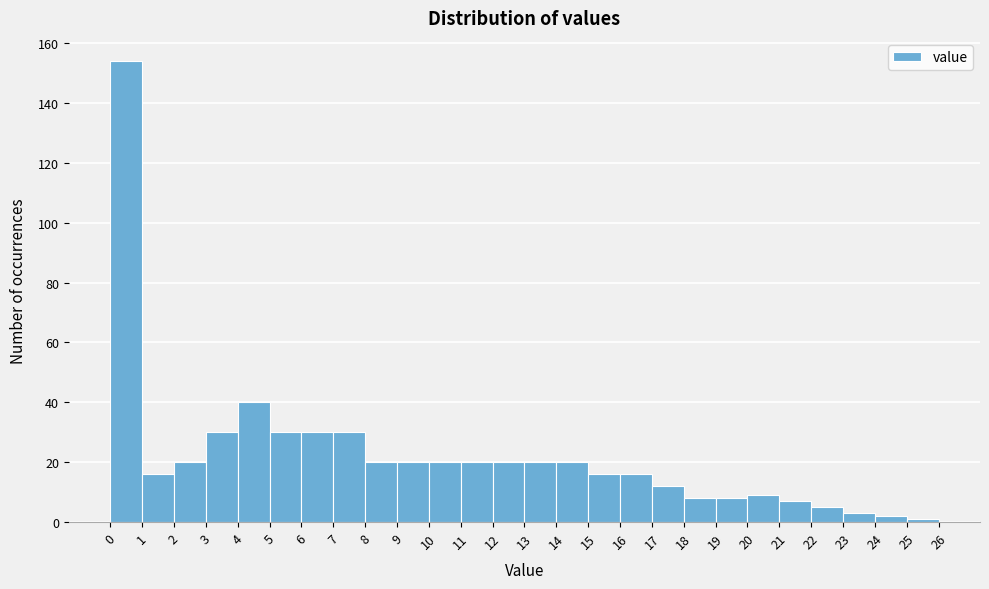

What is the height of the bar covering 9 to 10 on the x-axis? The values are not printed on the chart, so give them approximately, as read against the axis.

20